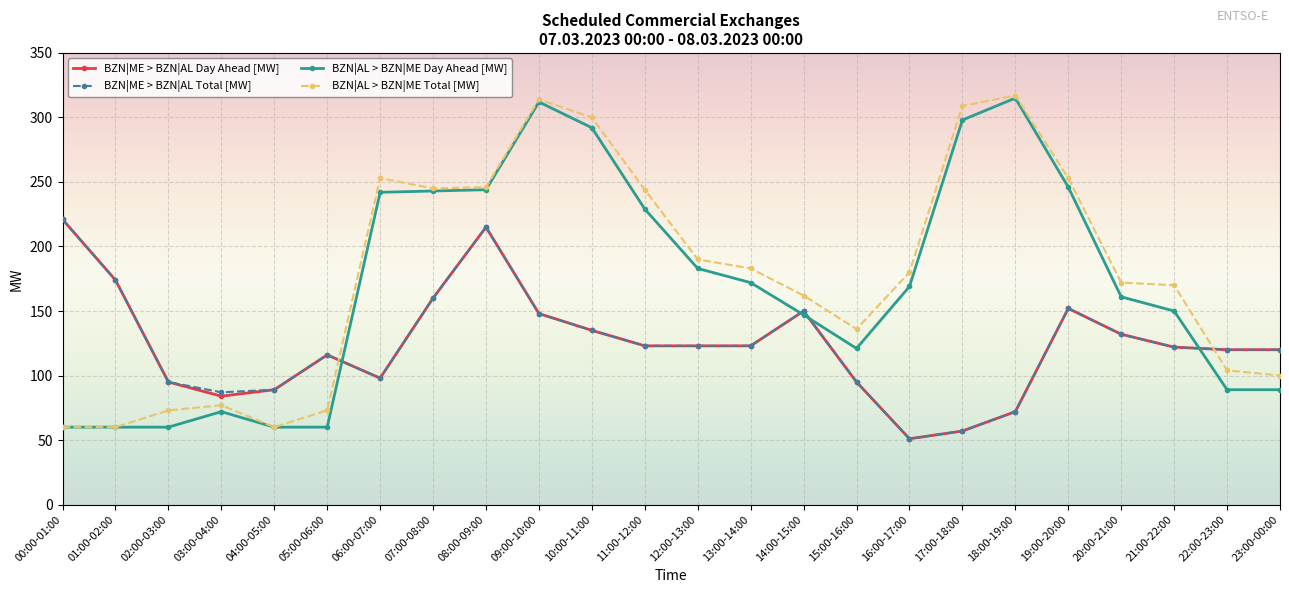

What is the difference between the maximum and minimum values in the BZN|ME > BZN|AL Day Ahead [MW] series?

170